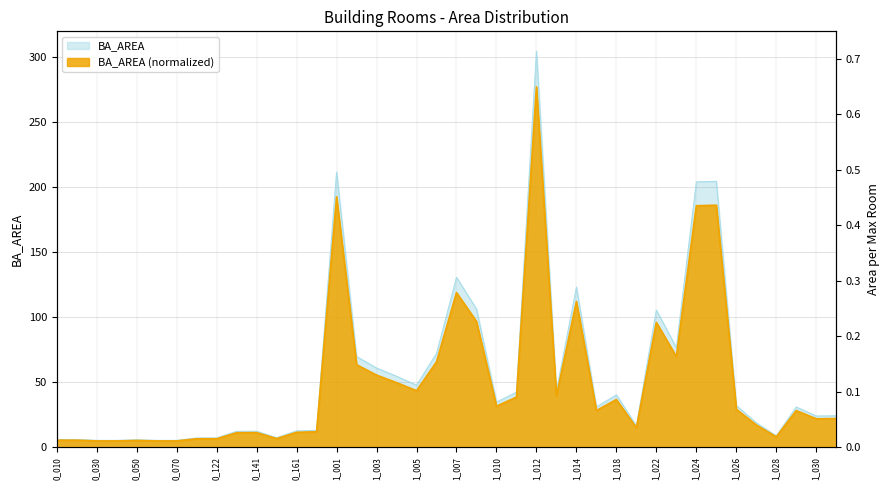

Reading right to left, what are all the values shown in this chart?

1_031=24.2	1_030=23.9	1_029=30.9	1_028=8.7	1_027=18.7	1_026=32.0	1_025=204.3	1_024=203.8	1_023=76.5	1_022=105.3	1_021=16.3	1_018=40.2	1_016=30.9	1_014=123.0	1_013=43.2	1_012=304.2	1_011=42.2	1_010=34.6	1_008=106.1	1_007=130.5	1_006=72.0	1_005=47.7	1_004=54.5	1_003=60.8	1_002=69.6	1_001=211.4	0_171=13.0	0_161=12.5	0_151=7.2	0_141=12.3	0_131=12.2	0_122=7.1	0_121=7.1	0_070=5.2	0_060=5.2	0_050=5.7	0_040=5.2	0_030=5.2	0_020=5.9	0_010=5.9